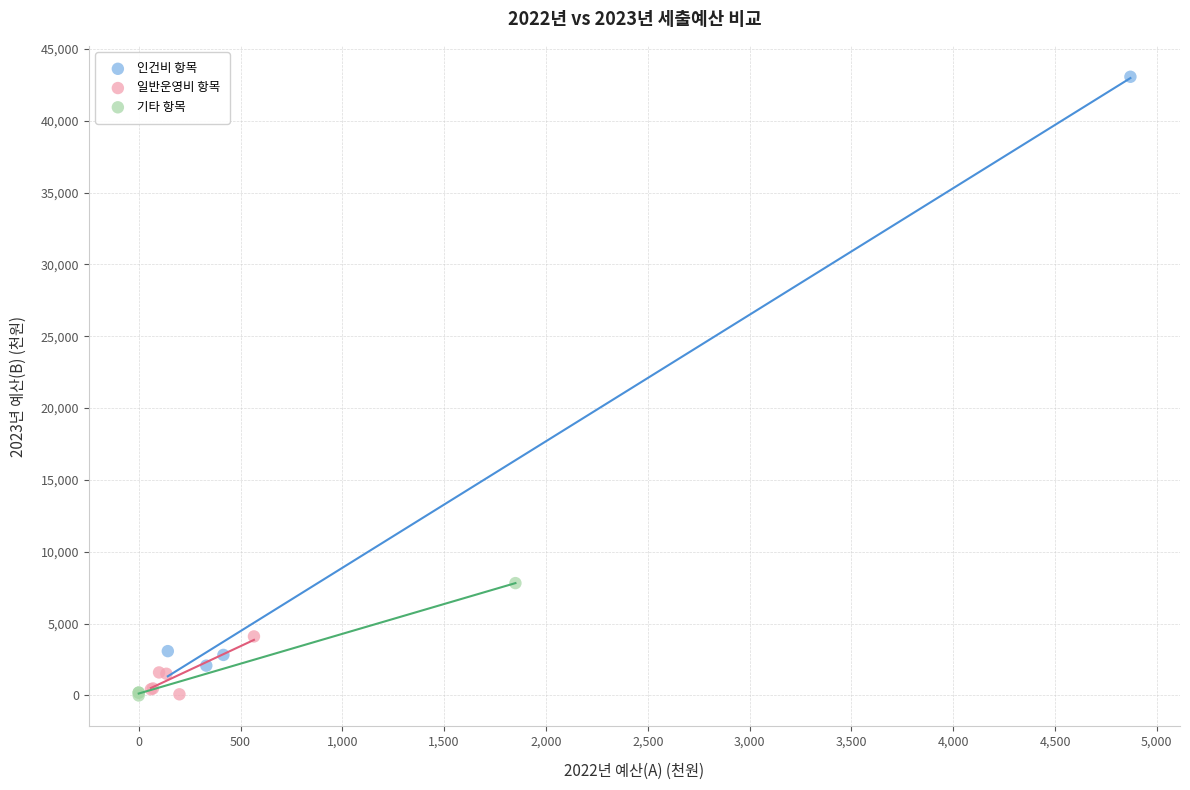

Which series has the widest spread of Y values?

인건비 항목